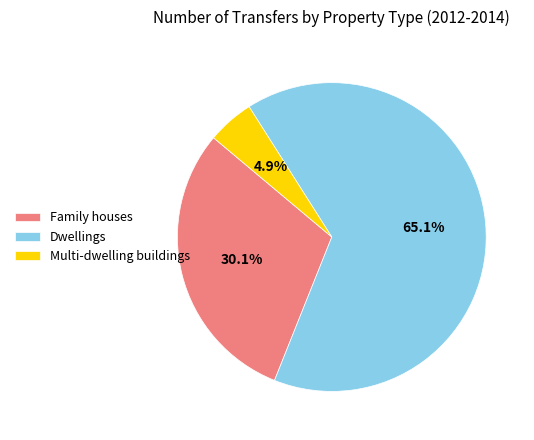

Rank the categories by value from highest to lowest.

Dwellings, Family houses, Multi-dwelling buildings